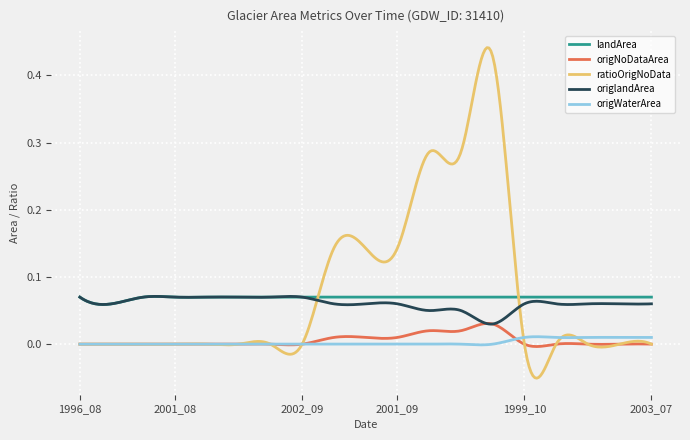

How many times do origlandArea and origNoDataArea cross each other?

2